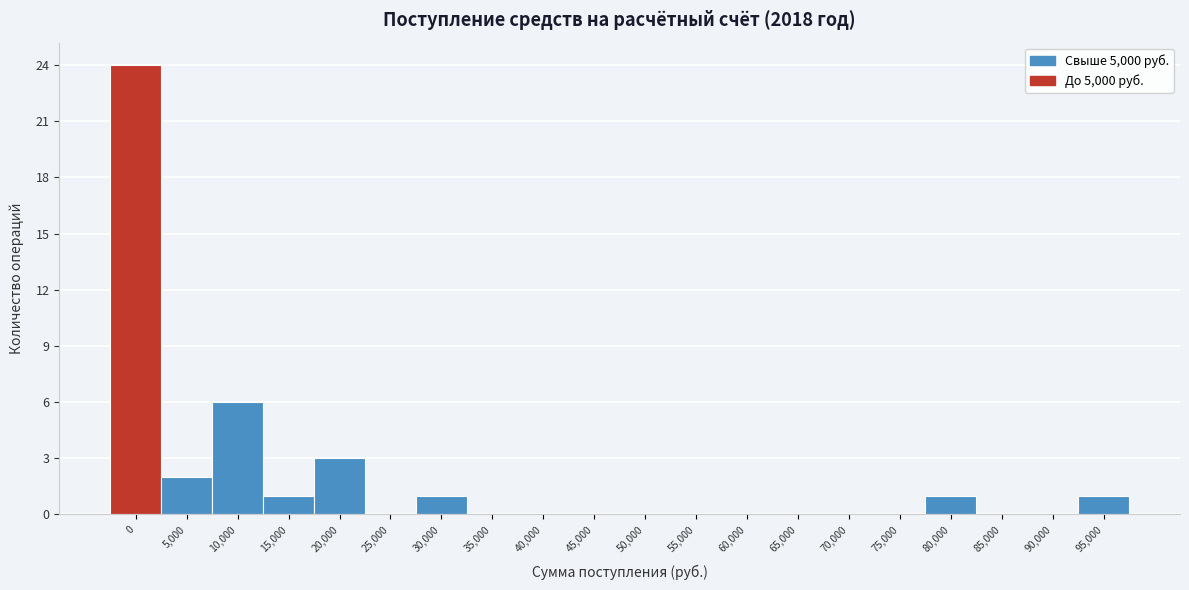

Reading right to left, what are all the values shown in this chart?

95,000=1	90,000=0	85,000=0	80,000=1	75,000=0	70,000=0	65,000=0	60,000=0	55,000=0	50,000=0	45,000=0	40,000=0	35,000=0	30,000=1	25,000=0	20,000=3	15,000=1	10,000=6	5,000=2	0=24